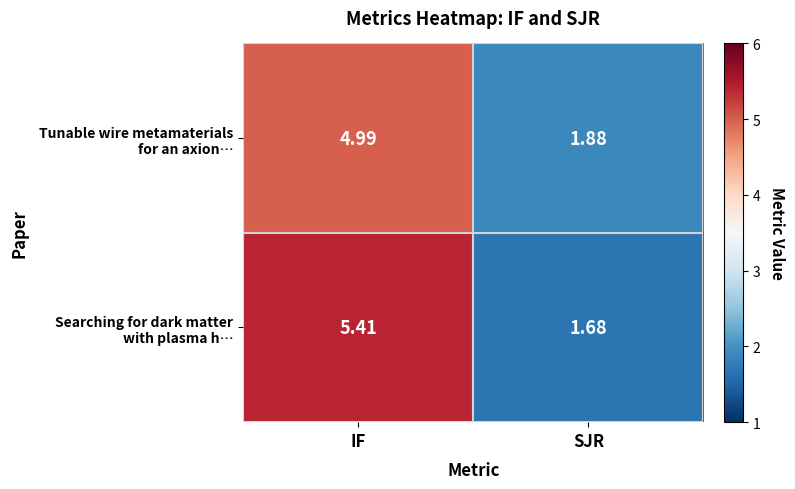

What is the total value across all series at IF?

10.4